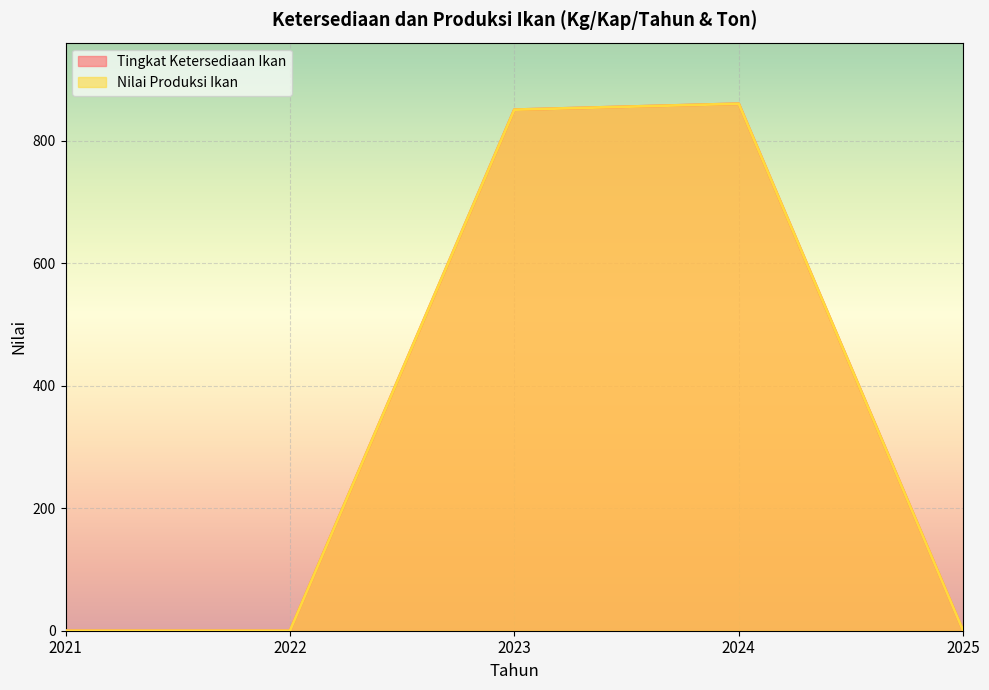

The Nilai Produksi Ikan series shows 860.3 at 2024. True or false?

True